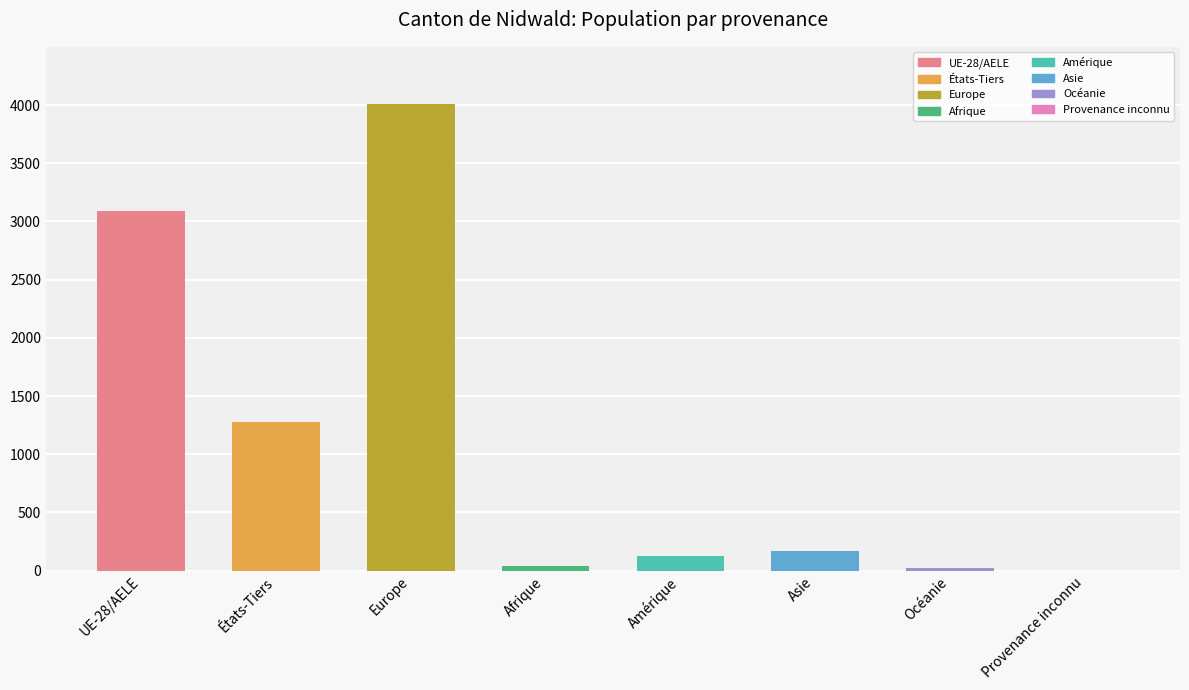

Between États-Tiers and Afrique, which is larger?

États-Tiers